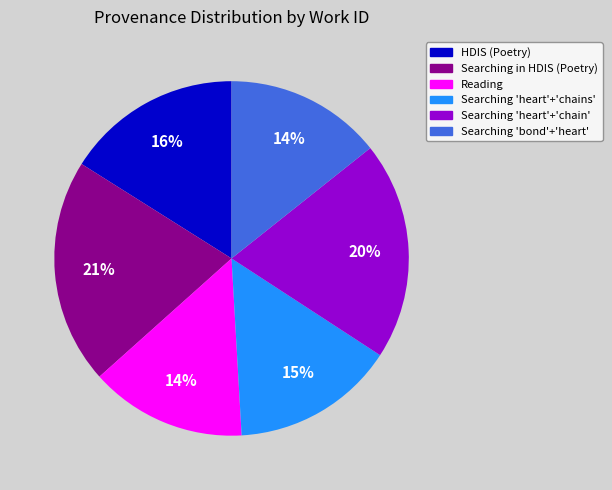

To the nearest percent, what is the average slice percentage?

17%